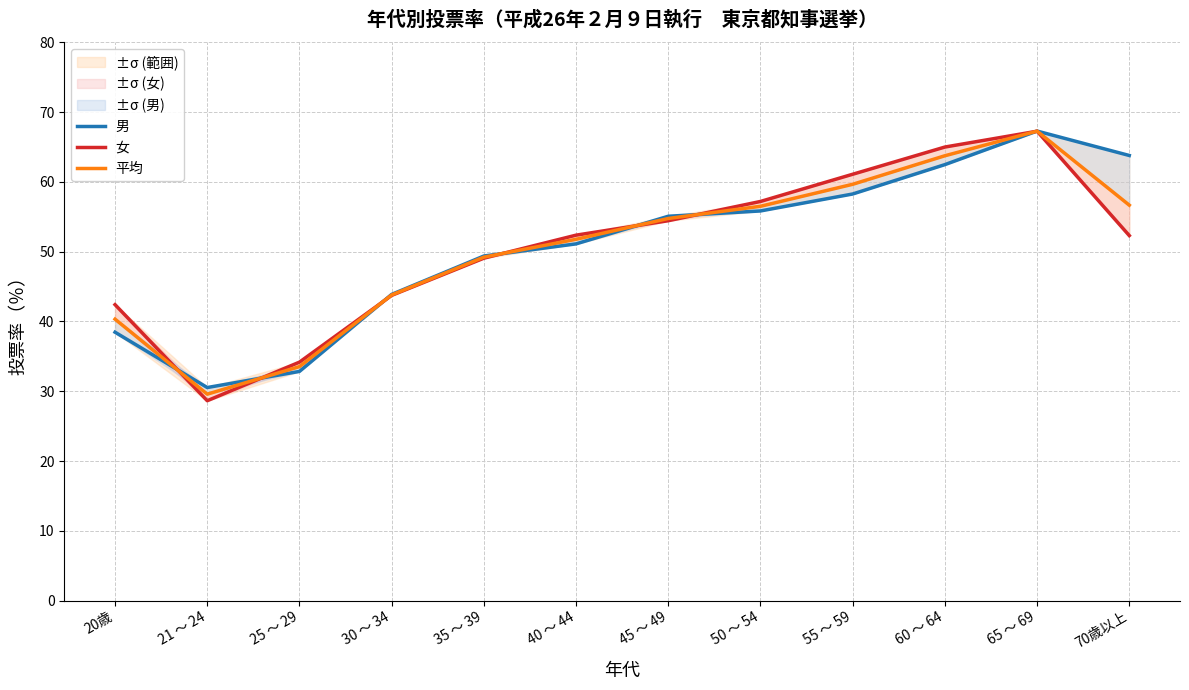

Where is 女 nearest to the value 47?

35 ～ 39